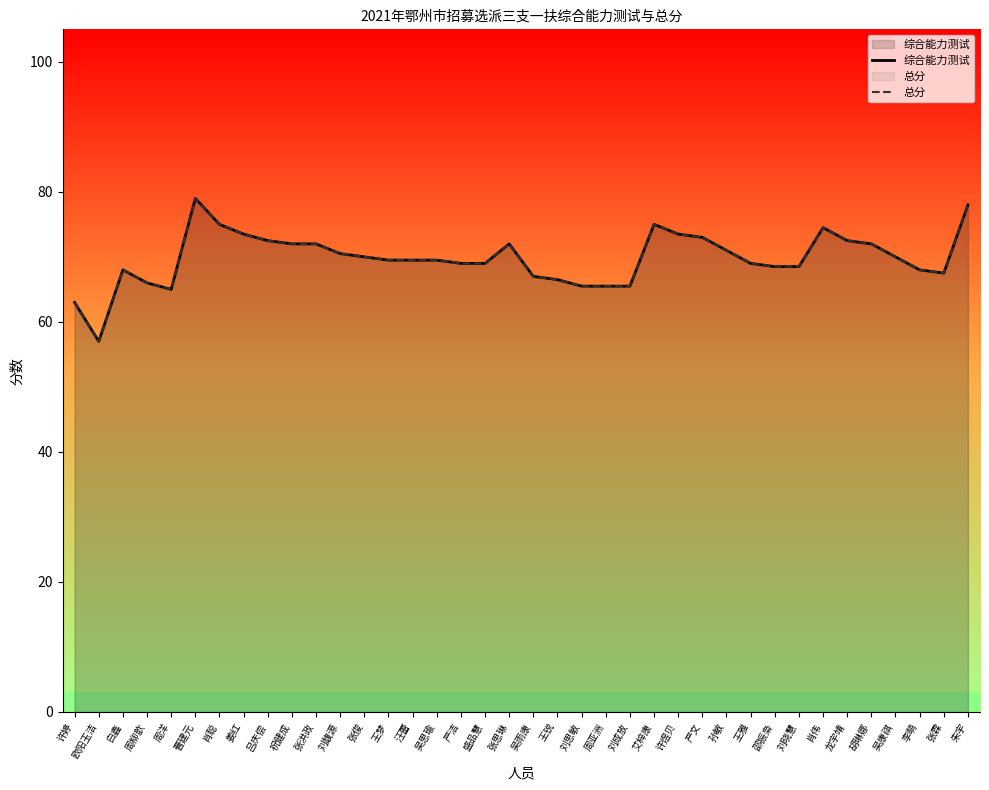

Between 张洪政 and 汪蕾, which series saw the biggest shift?

综合能力测试